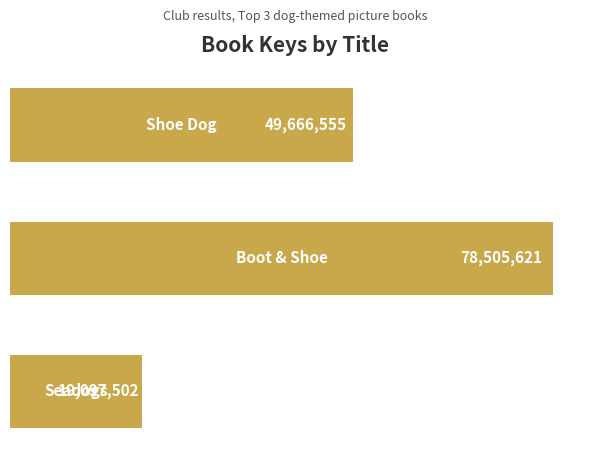

What is the value of the 3rd bar from the top?

19097502